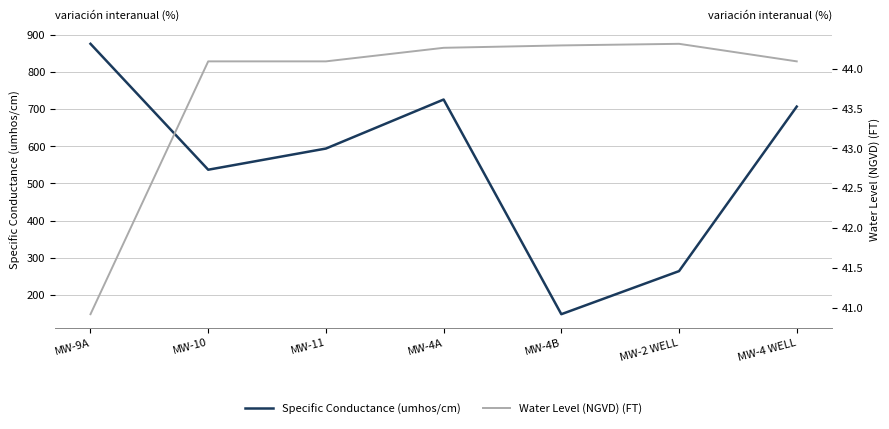

Reading left to right, what are all the values shown in this chart?

Specific Conductance (umhos/cm): MW-9A=876.0	MW-10=537.0	MW-11=594.0	MW-4A=726.0	MW-4B=148.0	MW-2 WELL=264.0	MW-4 WELL=707.0
Water Level (NGVD) (FT): MW-9A=40.9	MW-10=44.1	MW-11=44.1	MW-4A=44.3	MW-4B=44.3	MW-2 WELL=44.3	MW-4 WELL=44.1